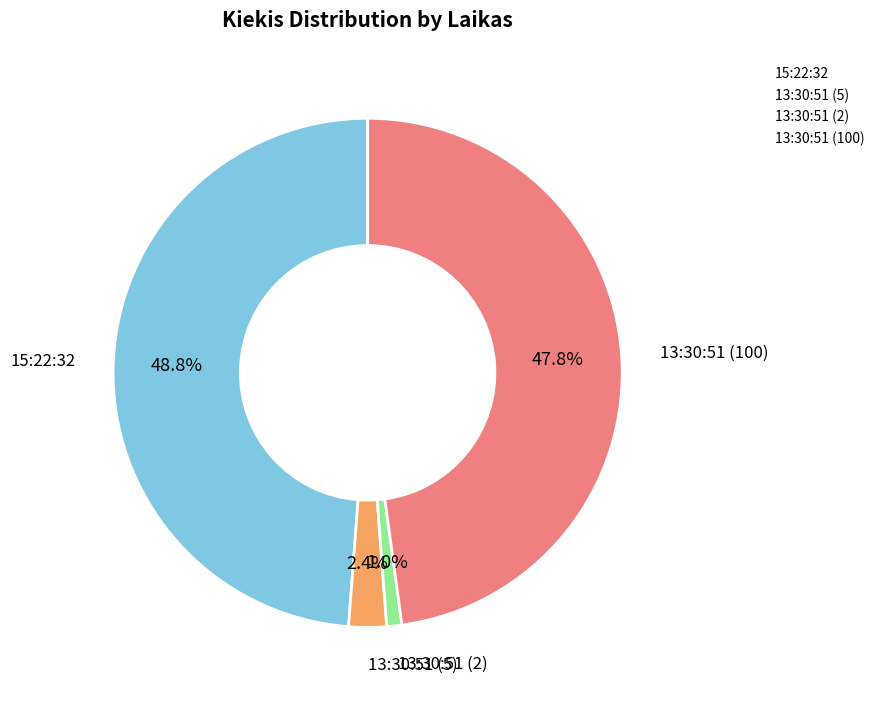

To the nearest percent, what is the difference between the largest and smallest slice percentages?

48%